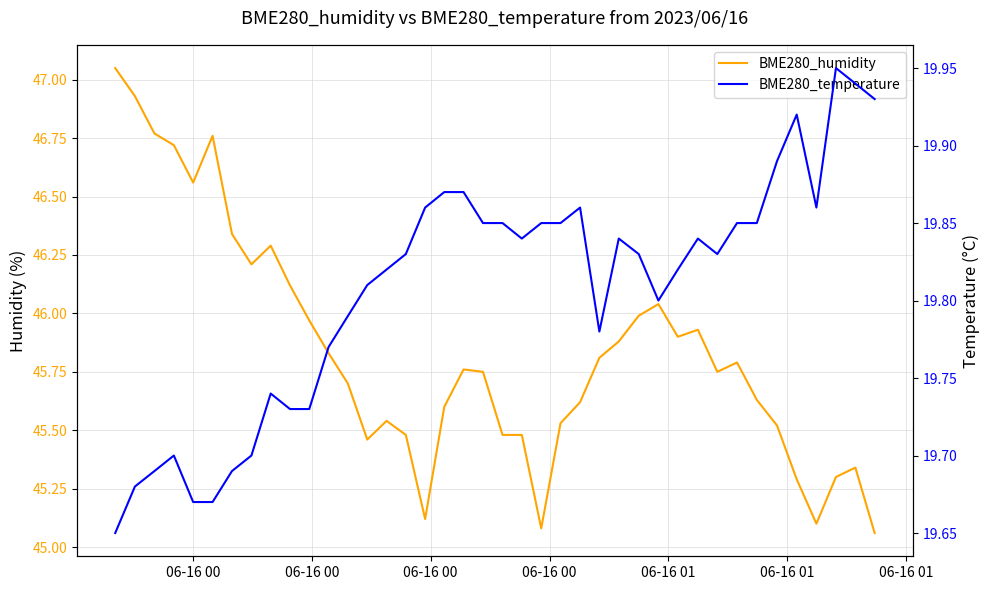

What is the maximum value for BME280_temperature?

19.9